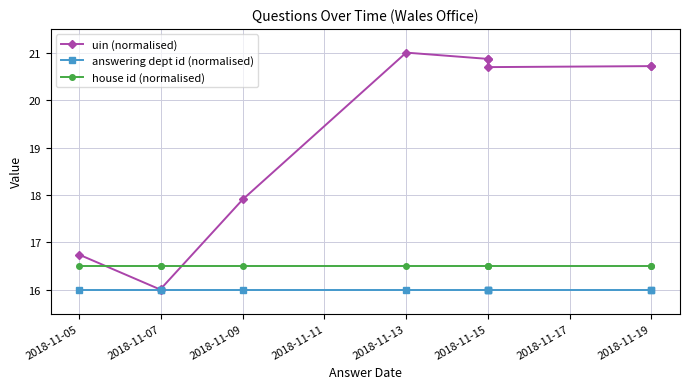

What position from the left is 9?

10